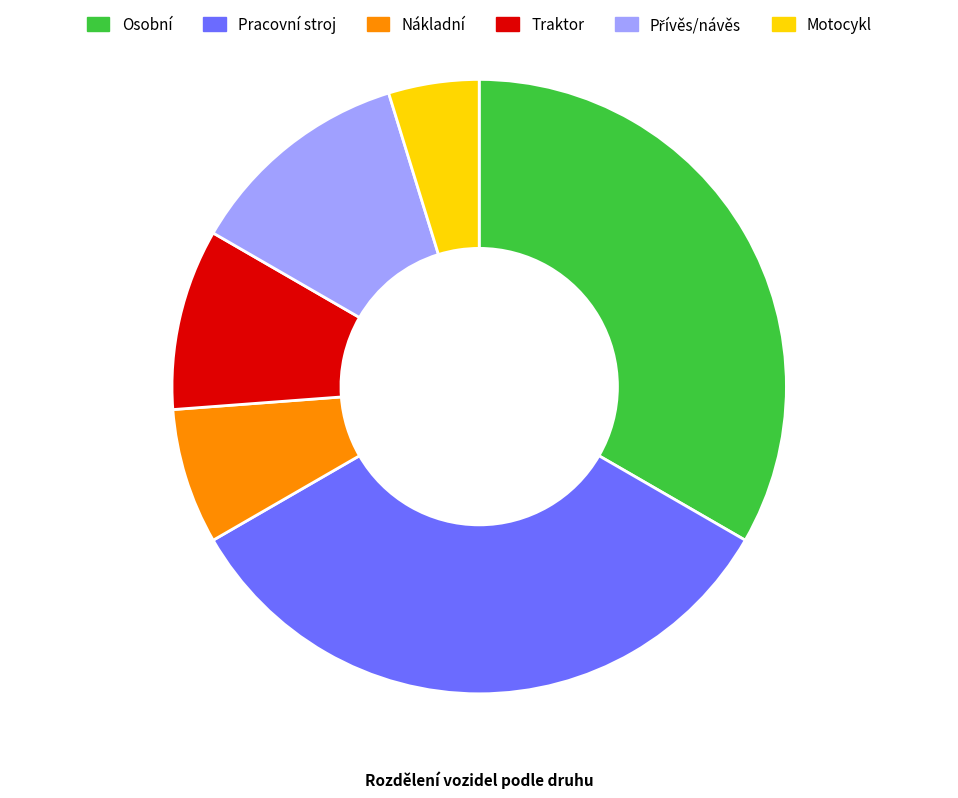

What is the smallest slice in the pie chart?

Motocykl